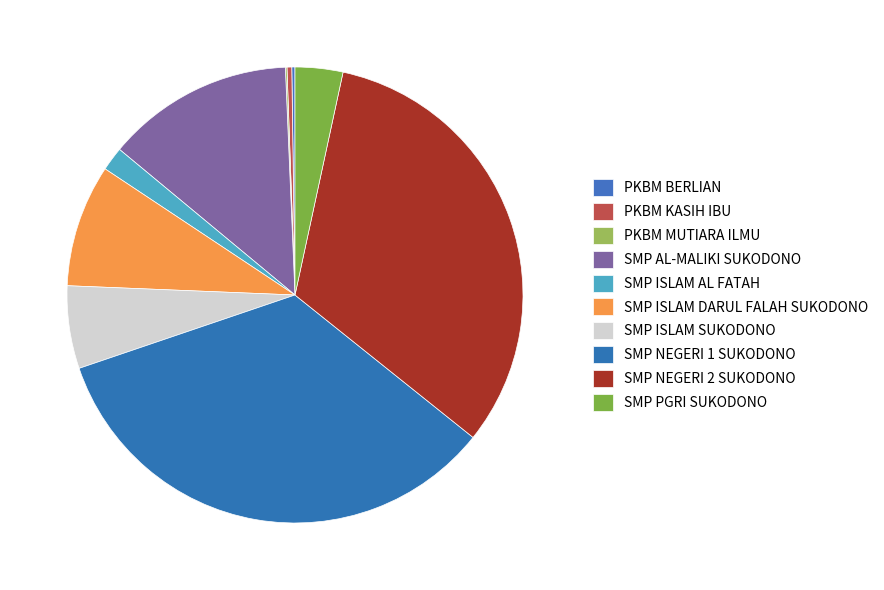

Rank the categories by value from lowest to highest.

PKBM MUTIARA ILMU, PKBM BERLIAN, PKBM KASIH IBU, SMP ISLAM AL FATAH, SMP PGRI SUKODONO, SMP ISLAM SUKODONO, SMP ISLAM DARUL FALAH SUKODONO, SMP AL-MALIKI SUKODONO, SMP NEGERI 2 SUKODONO, SMP NEGERI 1 SUKODONO